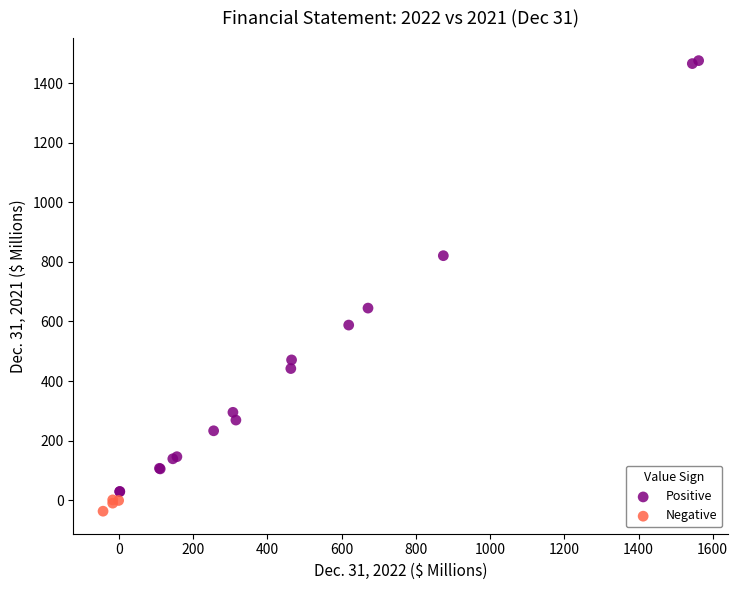

Which series contains the highest Y value?

Positive